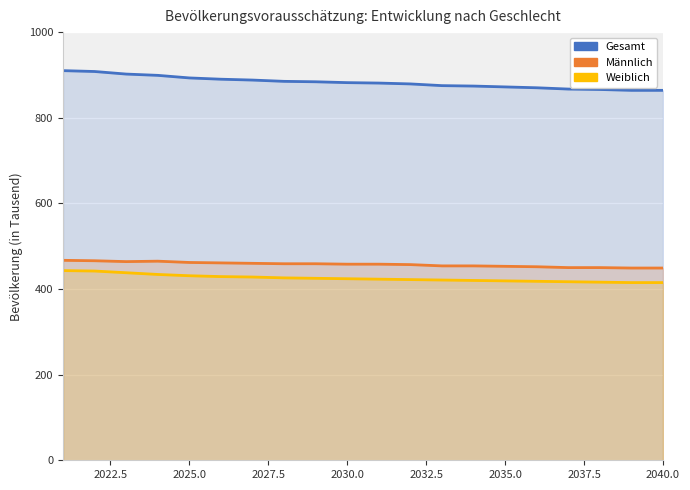

How many values in the Männlich series are below 458?

9